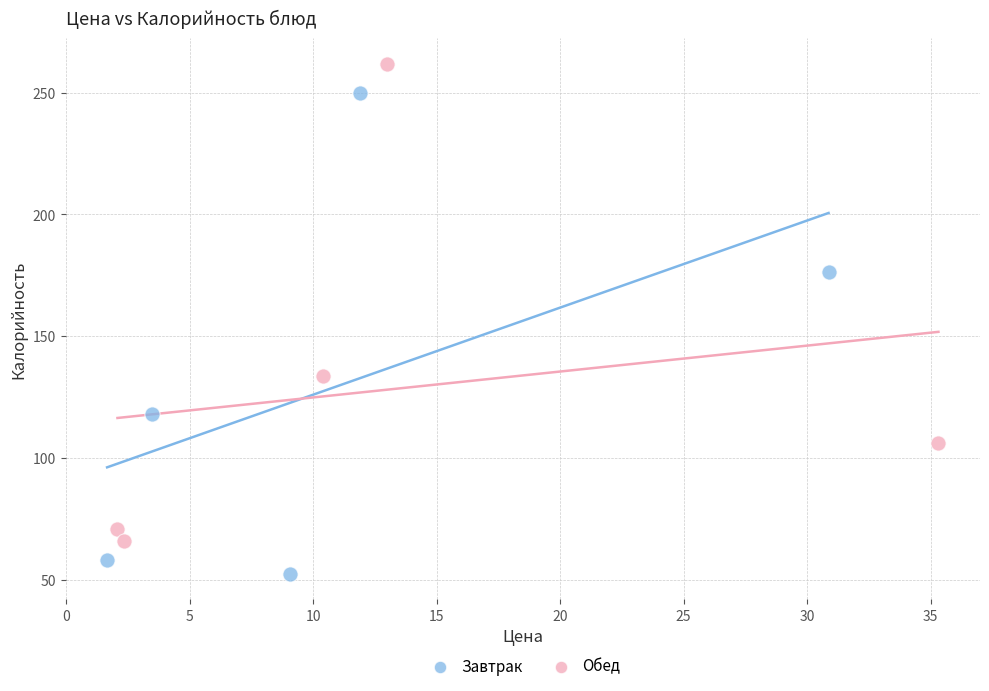

What are all the series names shown in the legend?

Завтрак, Обед